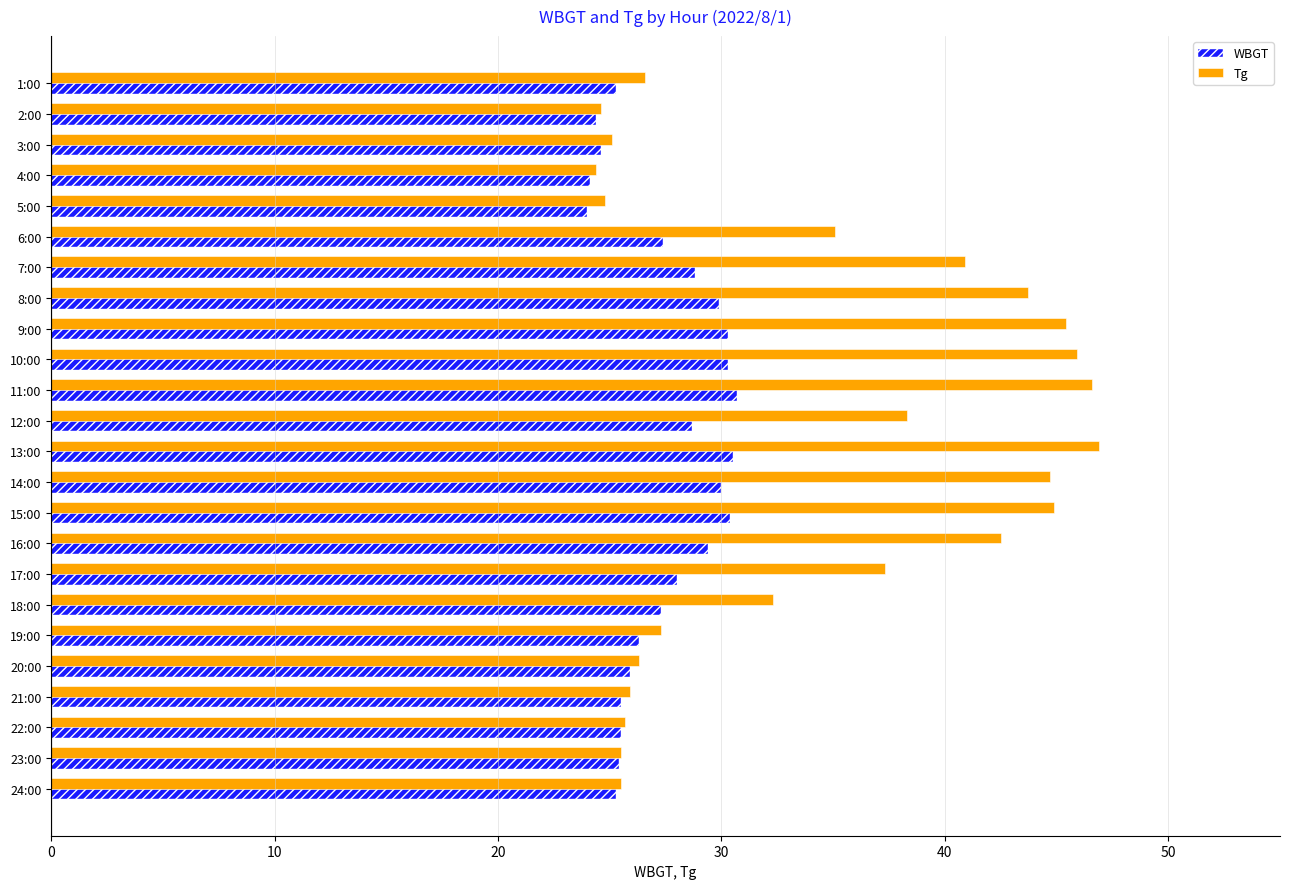

How many values in the Tg series exceed 35?

12